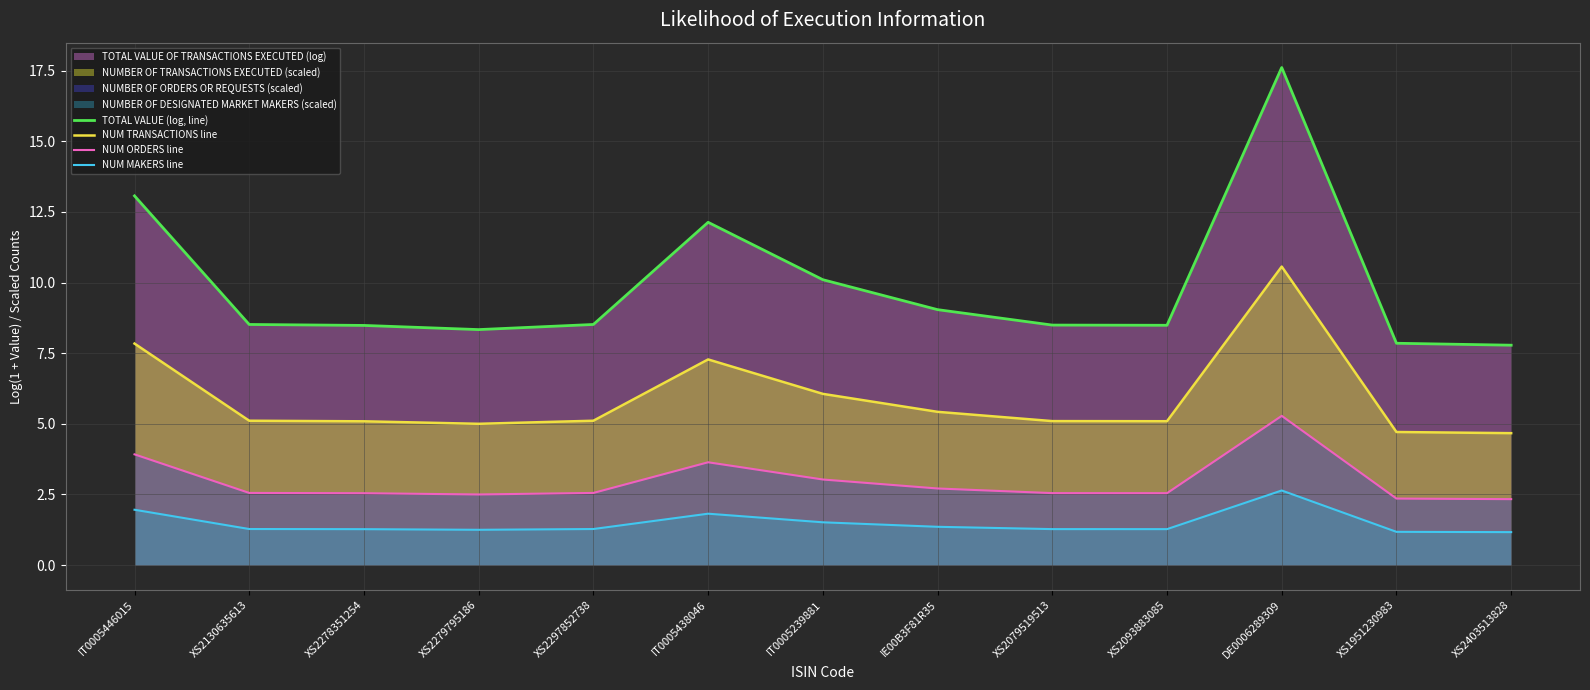

What is the label of the 5th point from the left?

XS2297852738